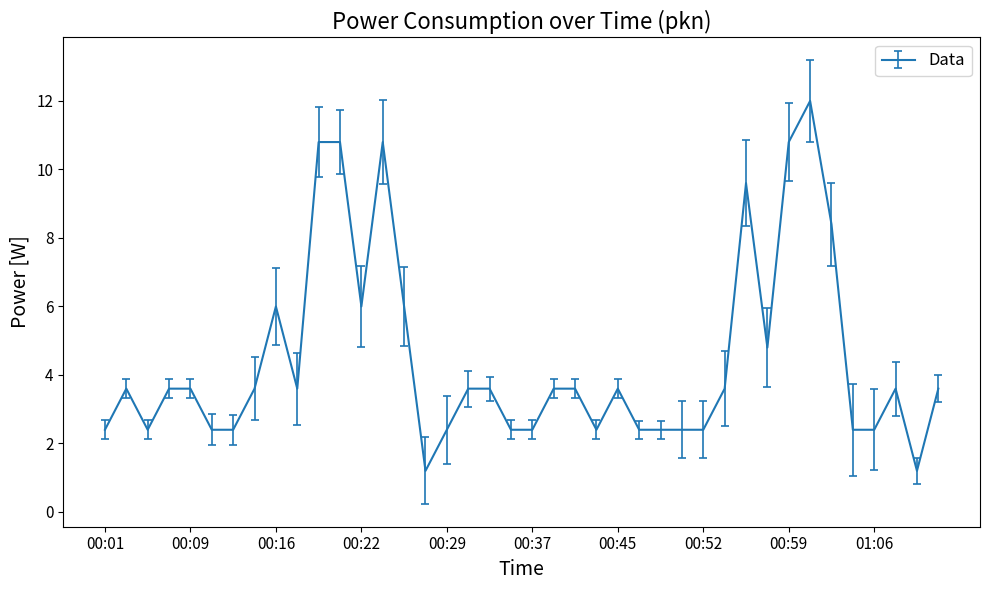

What is the difference between the maximum and minimum values?

10.8